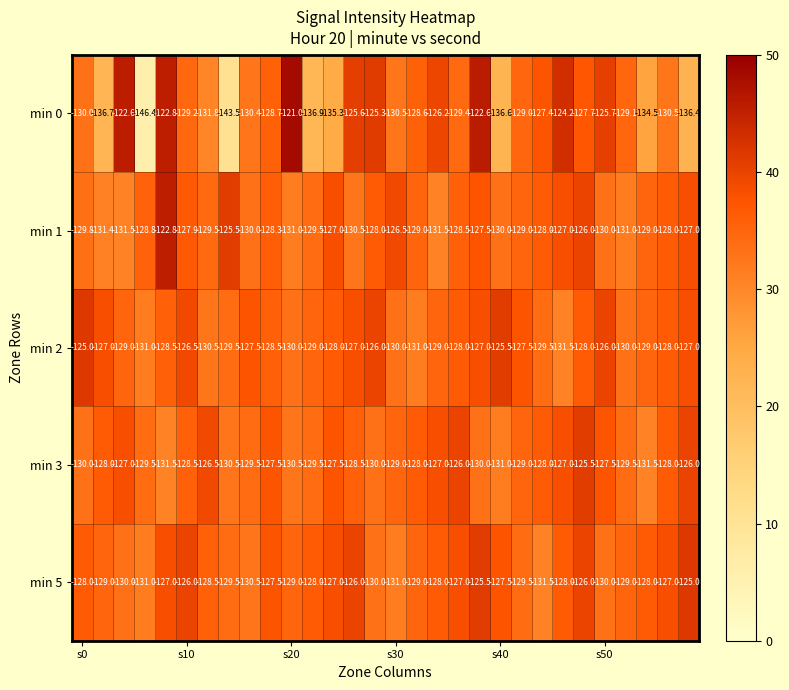

Which series has the largest range (max minus min)?

min 0